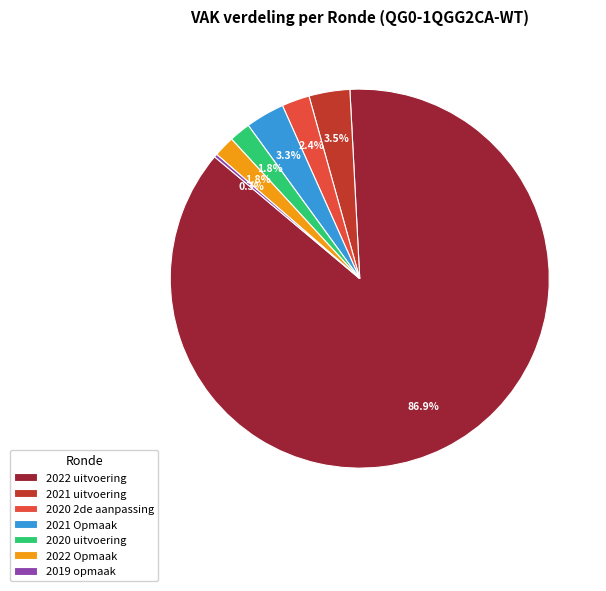

Which category has the biggest portion of the pie?

2022 uitvoering